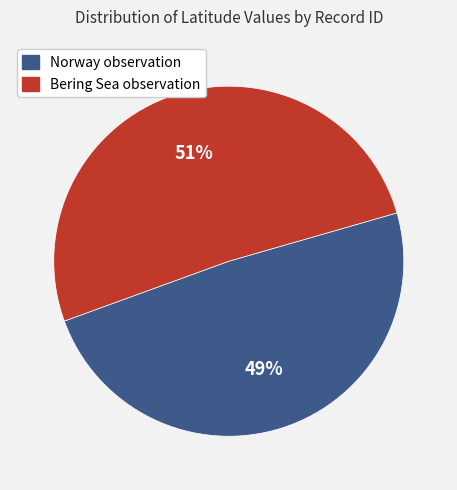

To the nearest percent, what is the difference between the largest and smallest slice percentages?

2%